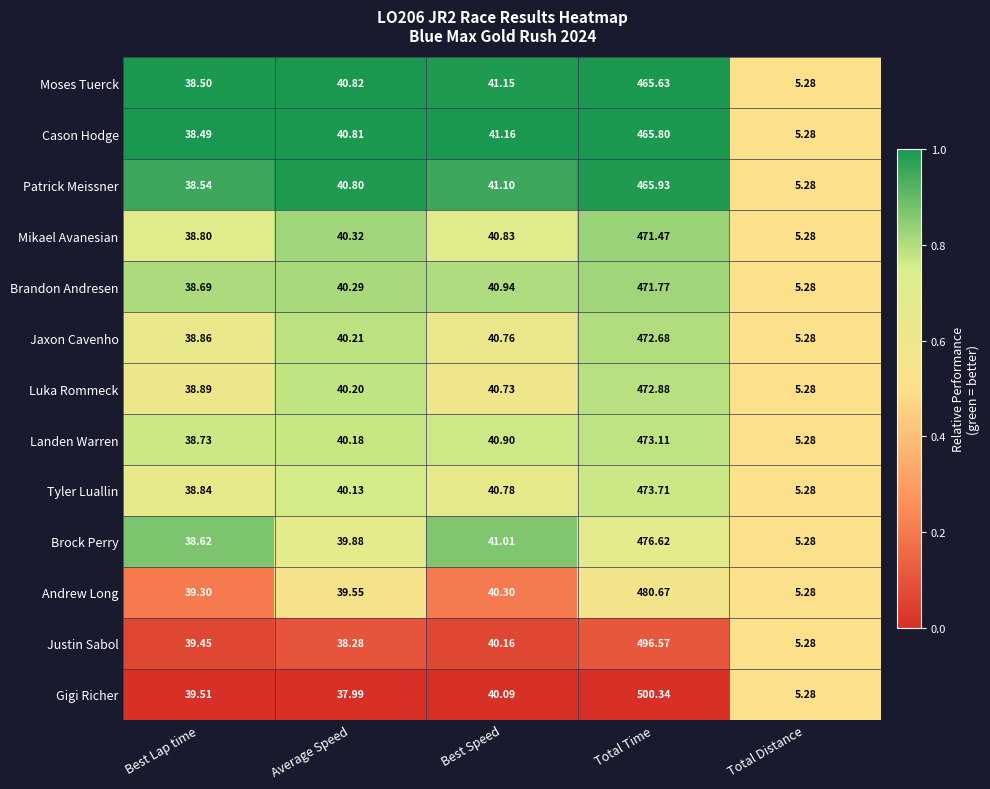

Is the value of Andrew Long at Best Lap time greater than the value of Cason Hodge at Average Speed?

No